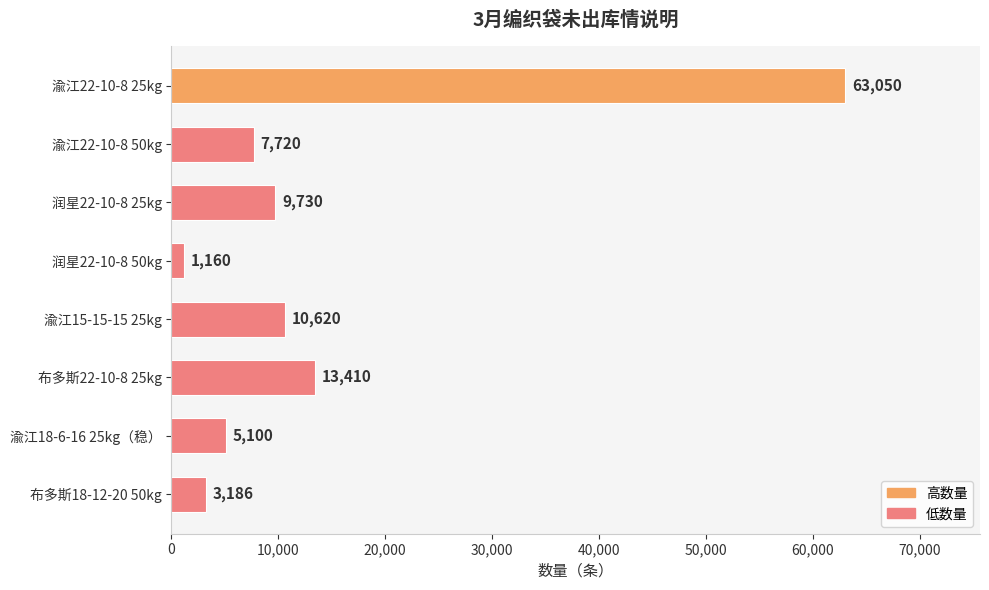

What is the difference between the maximum and minimum values?

61890